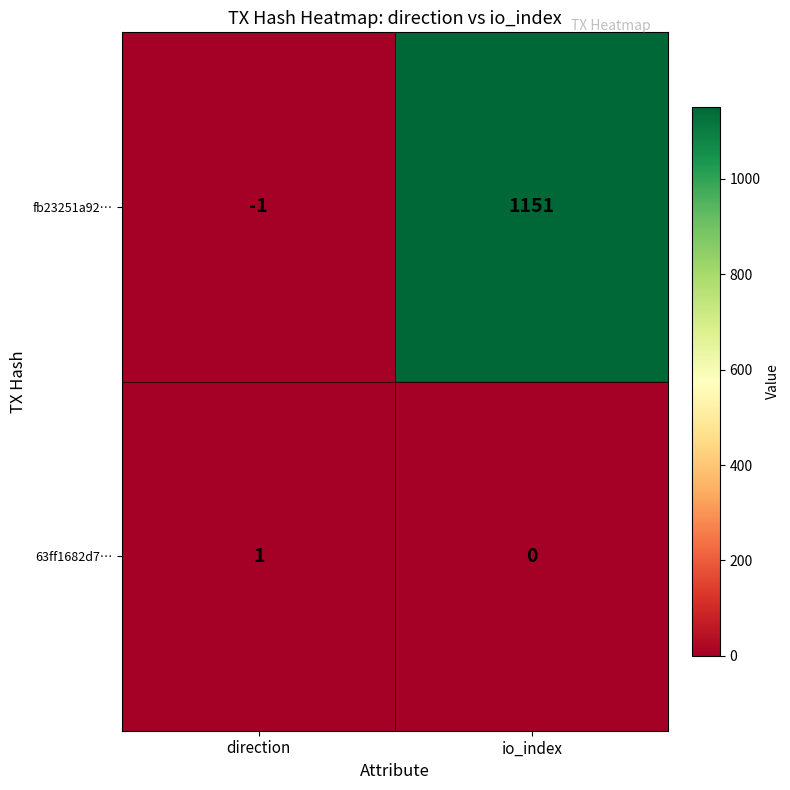

What is the sum of the fb23251a92… values at io_index and direction?

1150